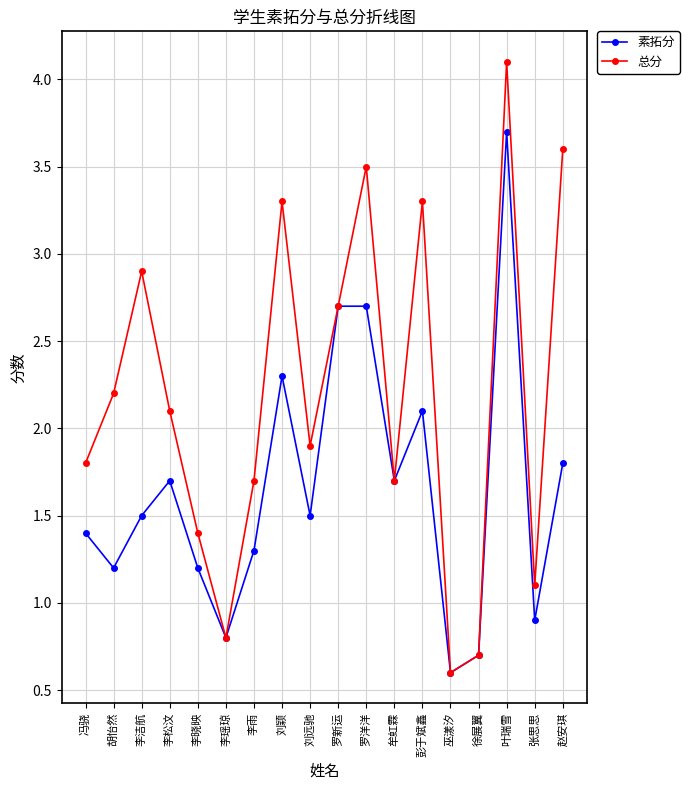

How many lines are shown in the chart?

2